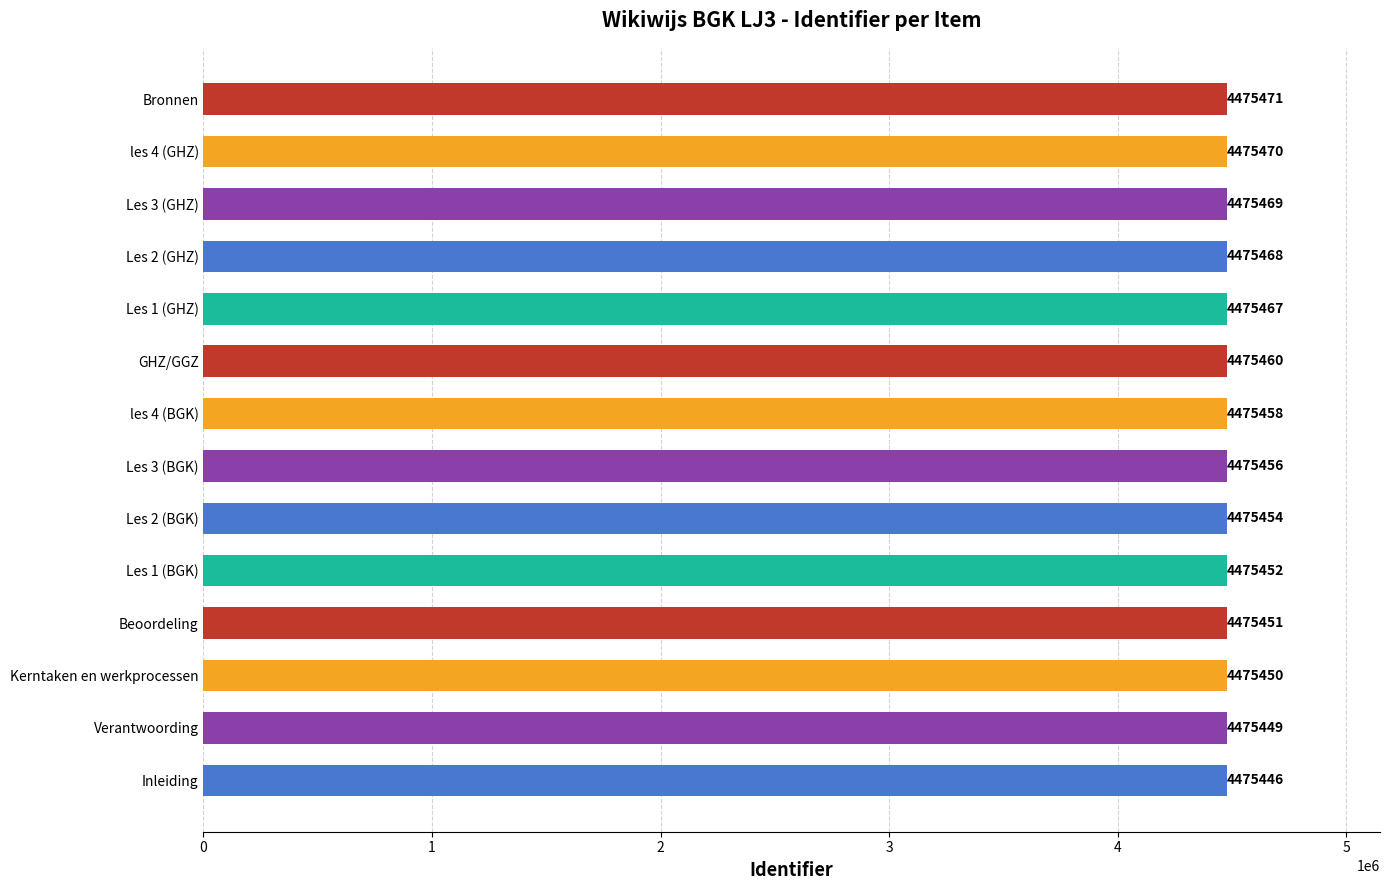

How many data points are less than 4475458?

7